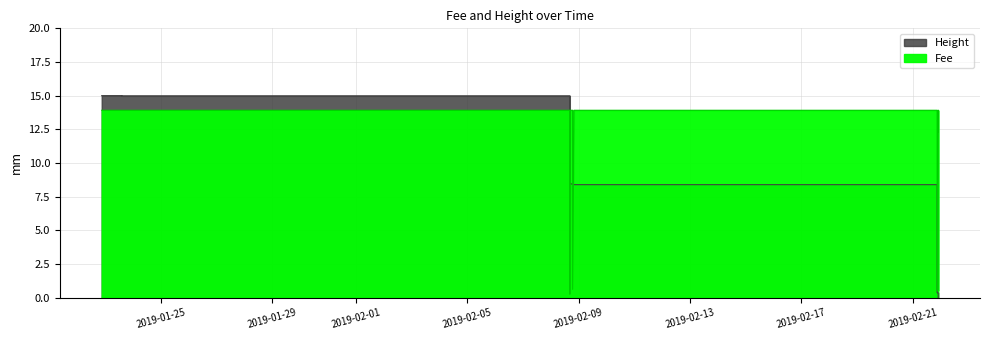

List the series in order of their overall mean, highest first.

Fee, Height